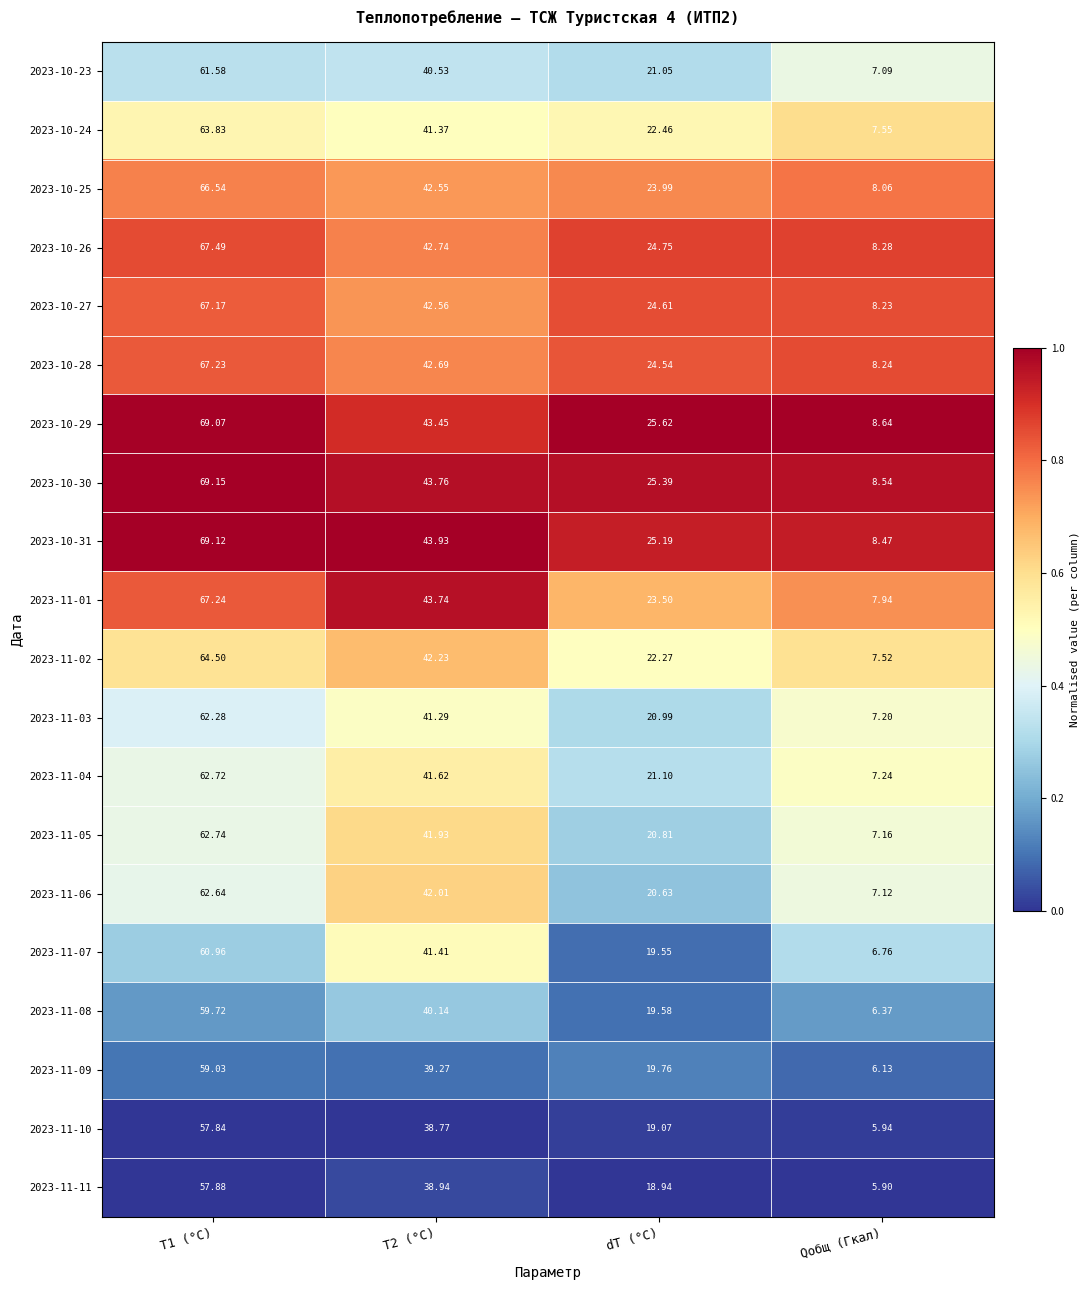

At which label does 2023-10-29 reach its minimum?

Qобщ (Гкал)